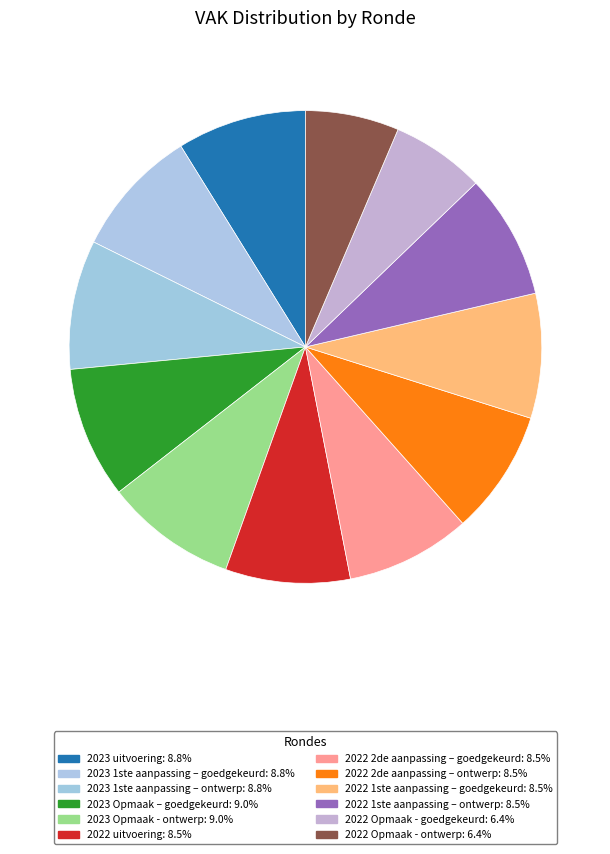

True or false: 2023 Opmaak - ontwerp accounts for 9% of the total.

True